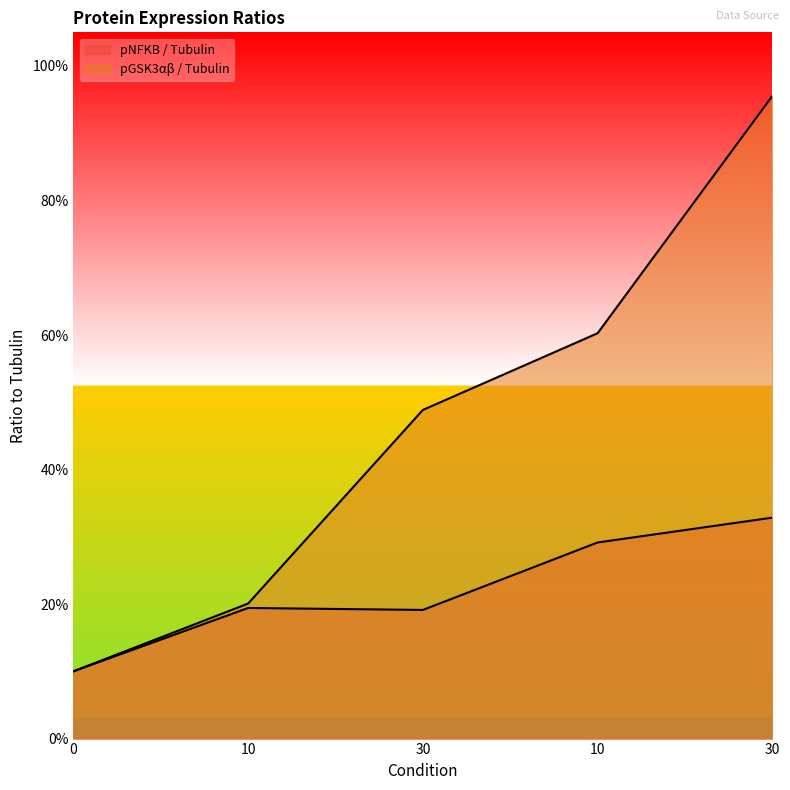

Rank the series by their average value, from lowest to highest.

pNFKB / Tubulin, pGSK3αβ / Tubulin